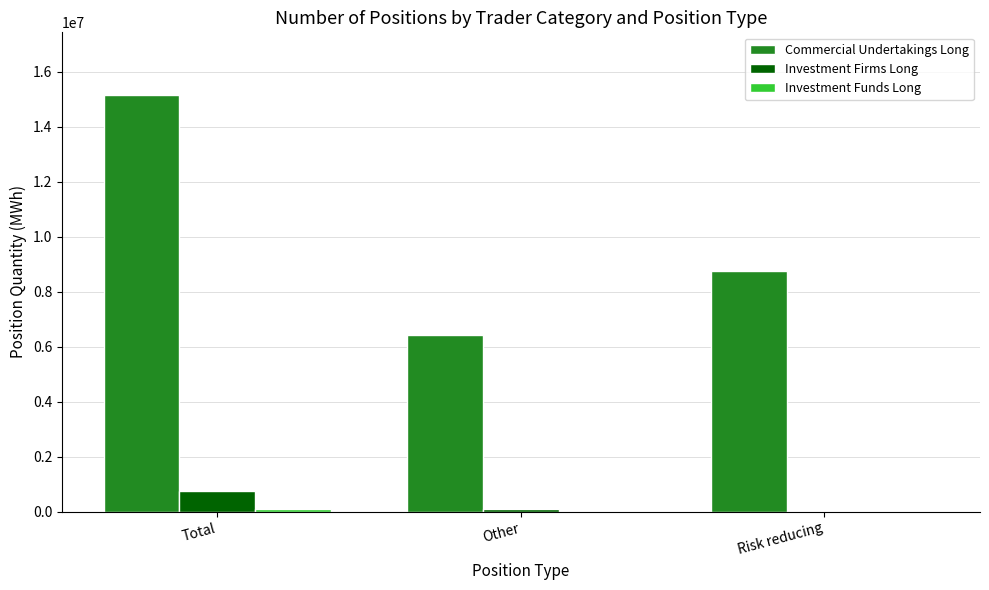

What is the sum of all Investment Firms Long values?

876276